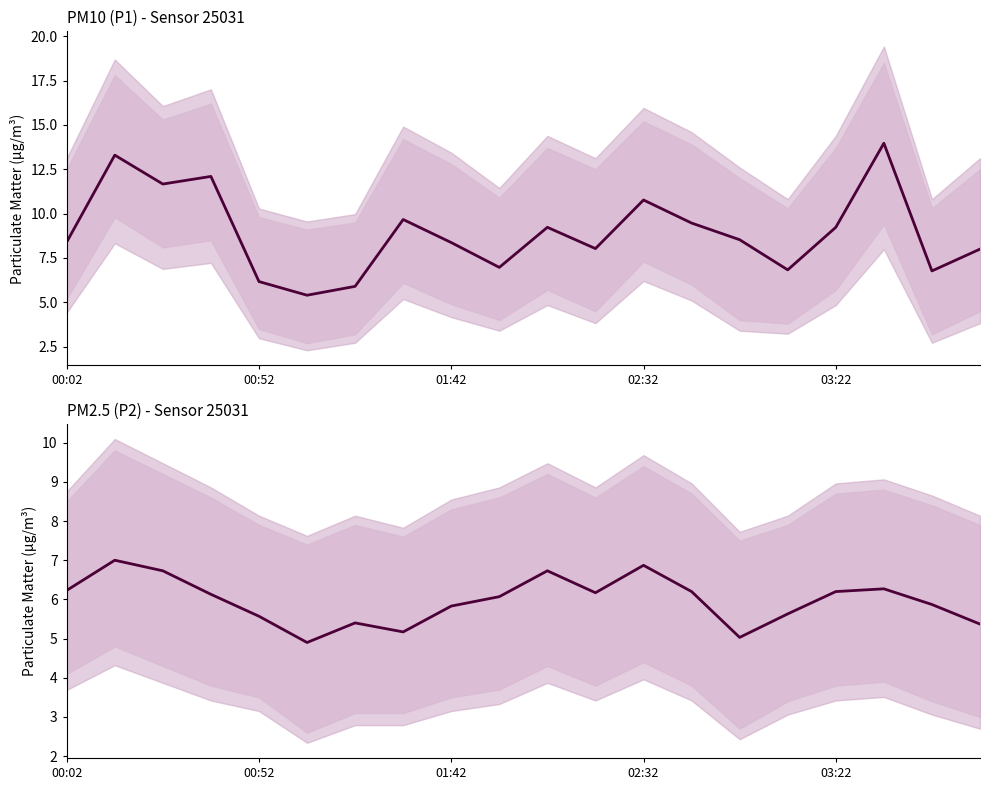

Where is P2 nearest to the value 5?

14